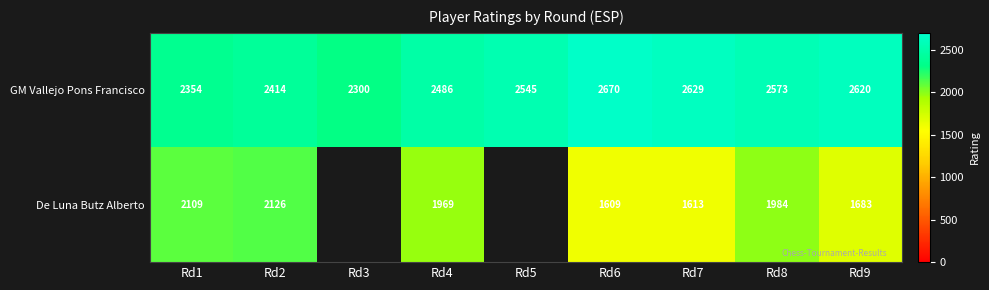

At Rd2, list the series in order from smallest to largest.

De Luna Butz Alberto, GM Vallejo Pons Francisco